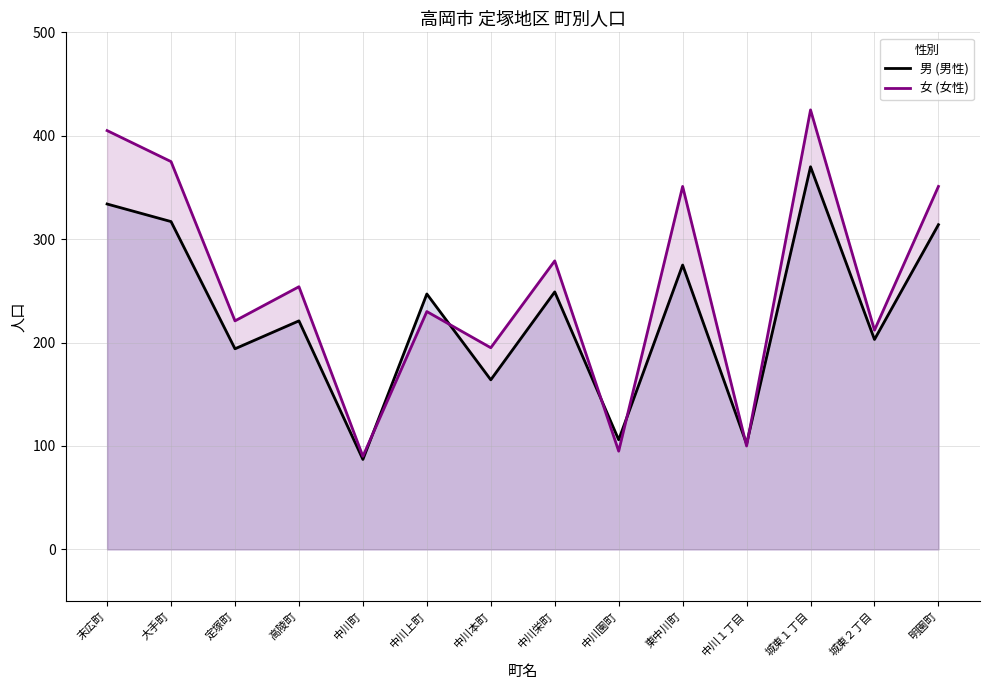

Reading right to left, list all the values displayed in this chart.

男 (男性): 314	203	370	102	275	106	249	164	247	87	221	194	317	334
女 (女性): 351	212	425	100	351	95	279	195	230	90	254	221	375	405